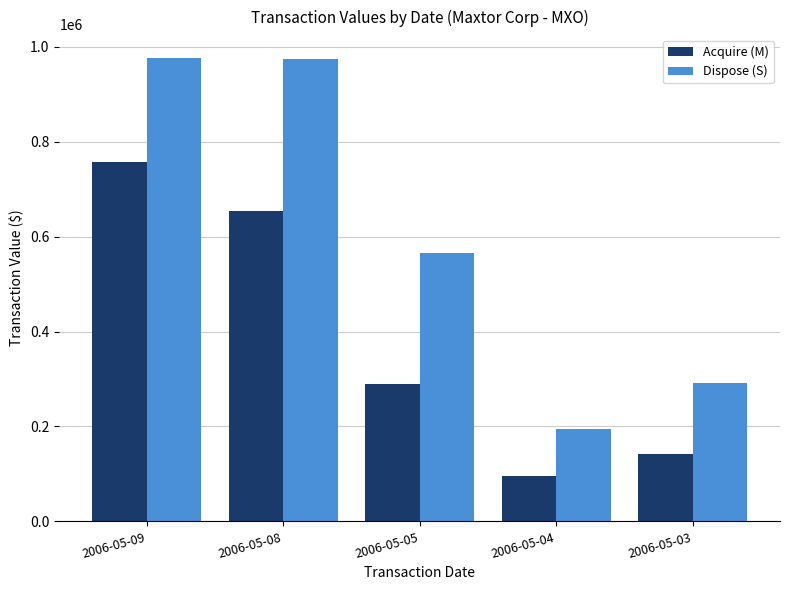

What is the value of the Acquire (M) bar at the 5th from the left?

142200